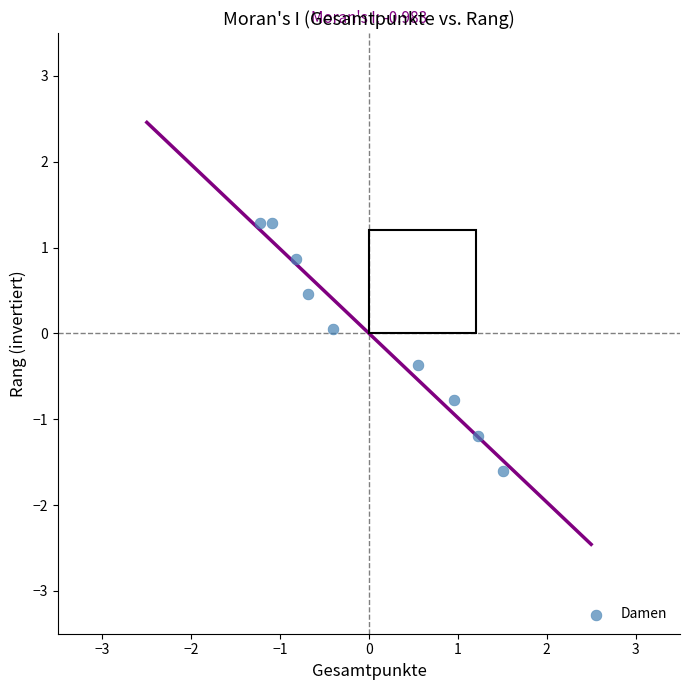

What is the range of X values (max minus min)?

2.7